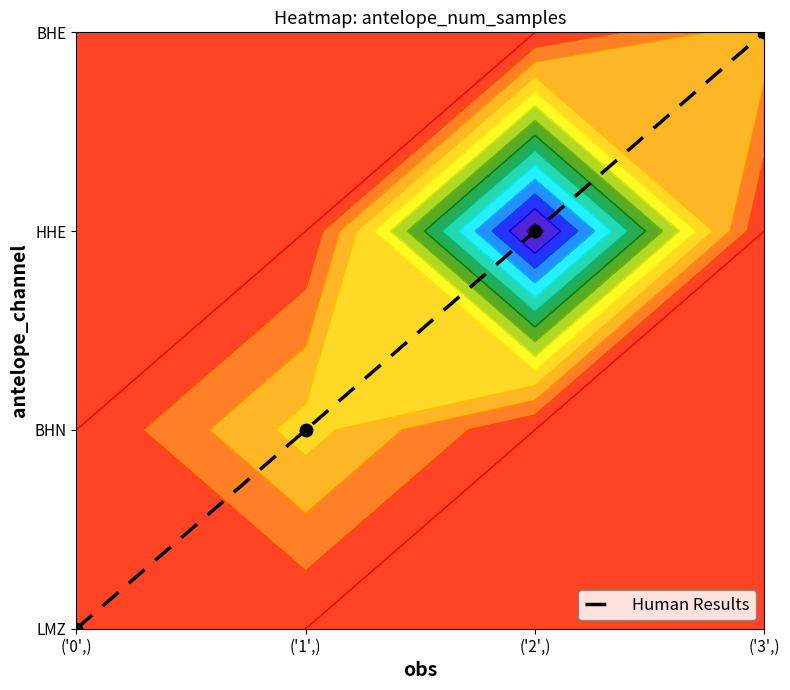

What is the approximate value at ('2',)?

2